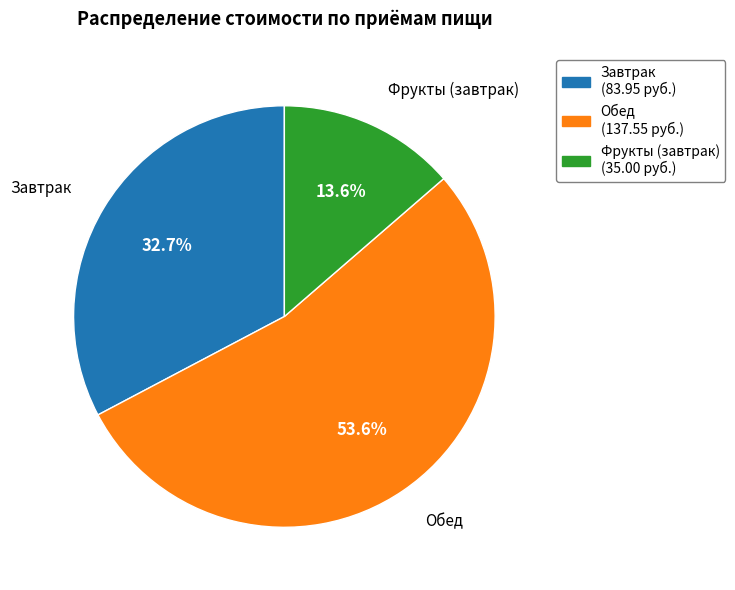

Combined, do Фрукты (завтрак) and Обед account for over 50%?

Yes